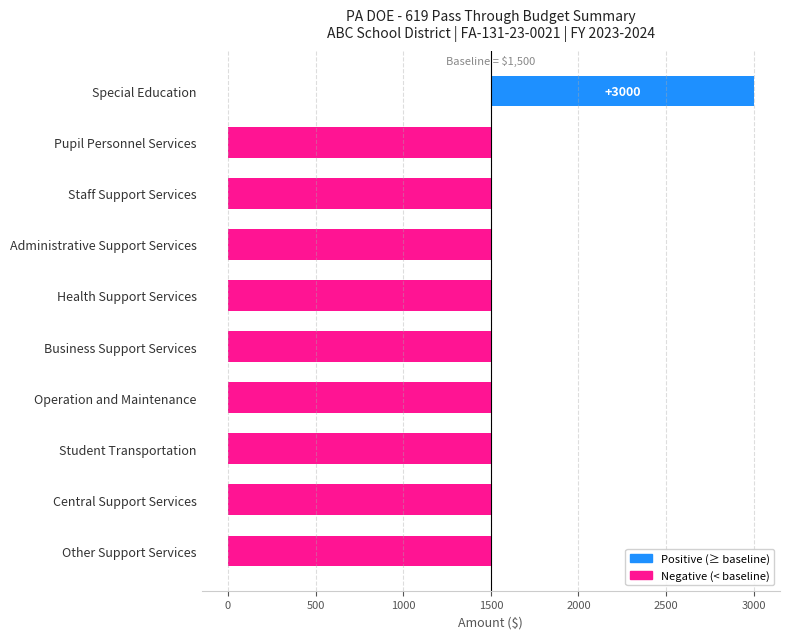

Are the bars horizontal?

Yes